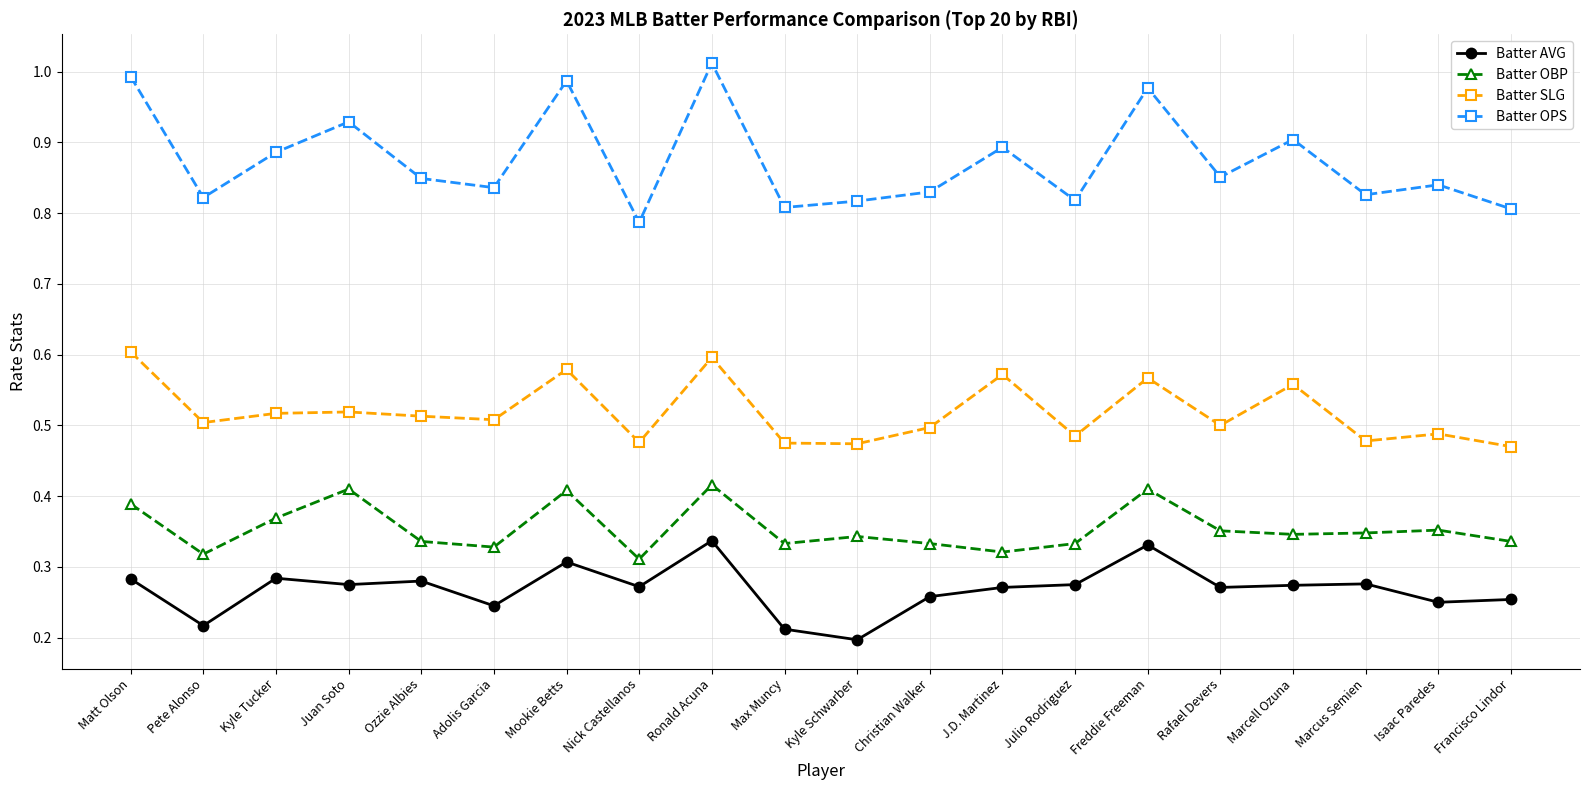

The value of Batter SLG at Kyle Tucker is 0.5. True or false?

True